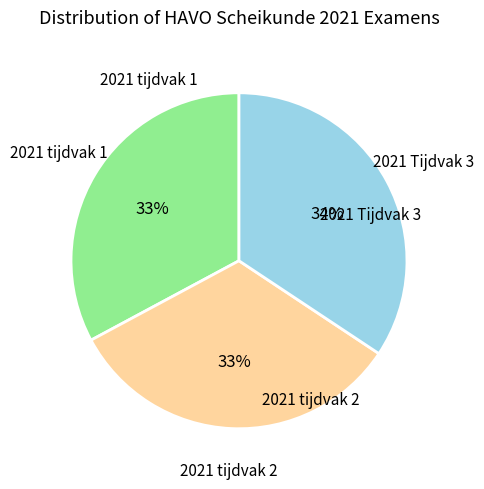

Is there a majority slice in this chart?

No